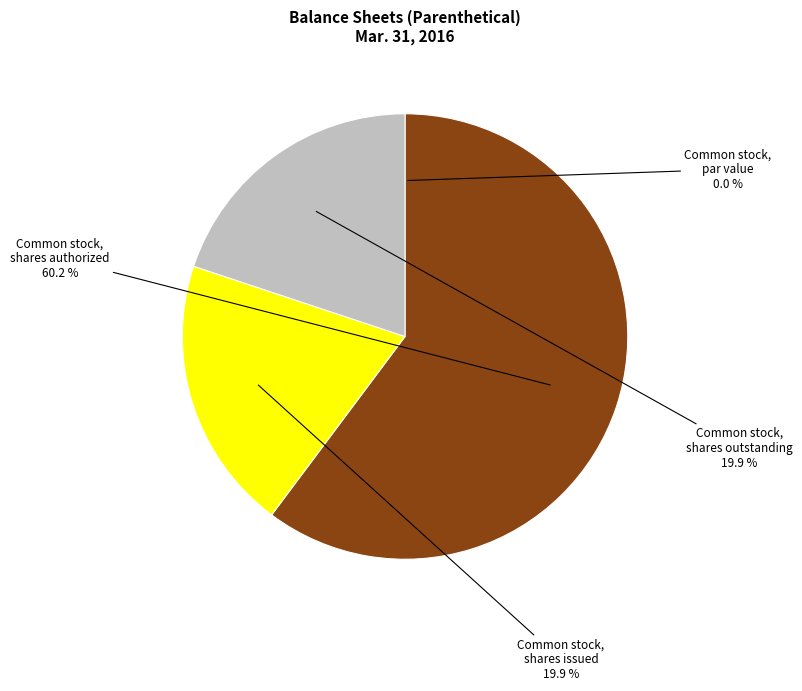

Which has a higher value, Common stock, shares issued or Common stock, shares authorized?

Common stock, shares authorized